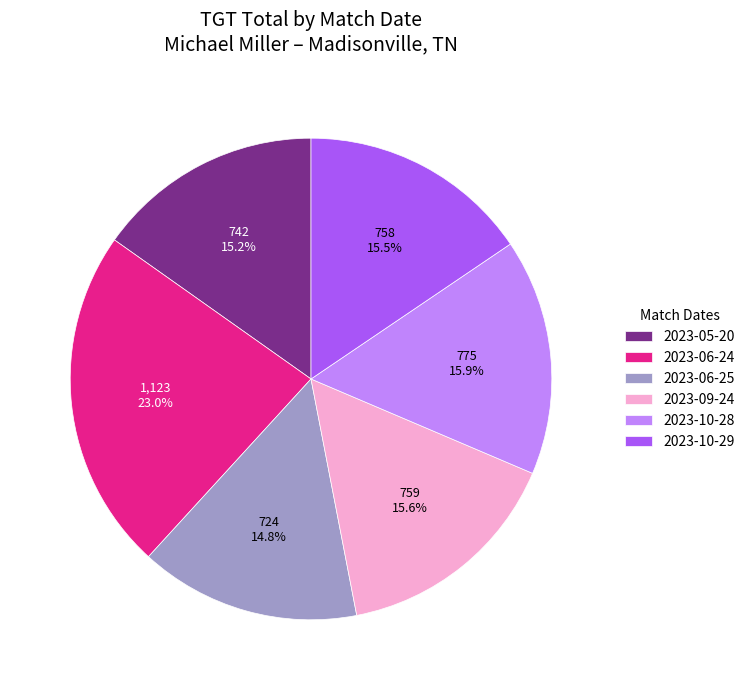

The 2023-10-28 slice represents 16% of the pie. True or false?

True